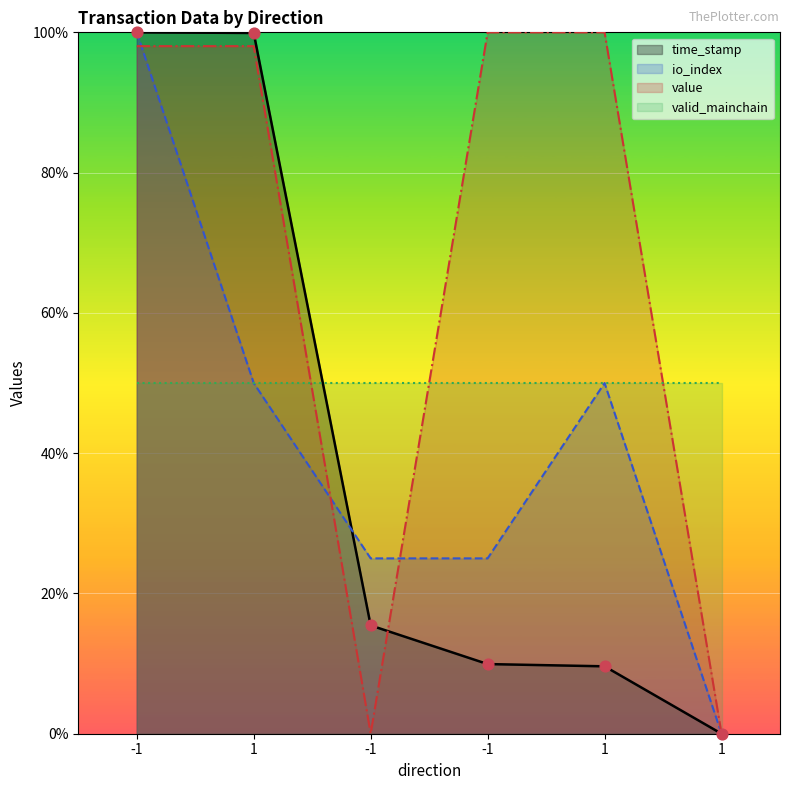

Which series has the largest total across all categories?

value